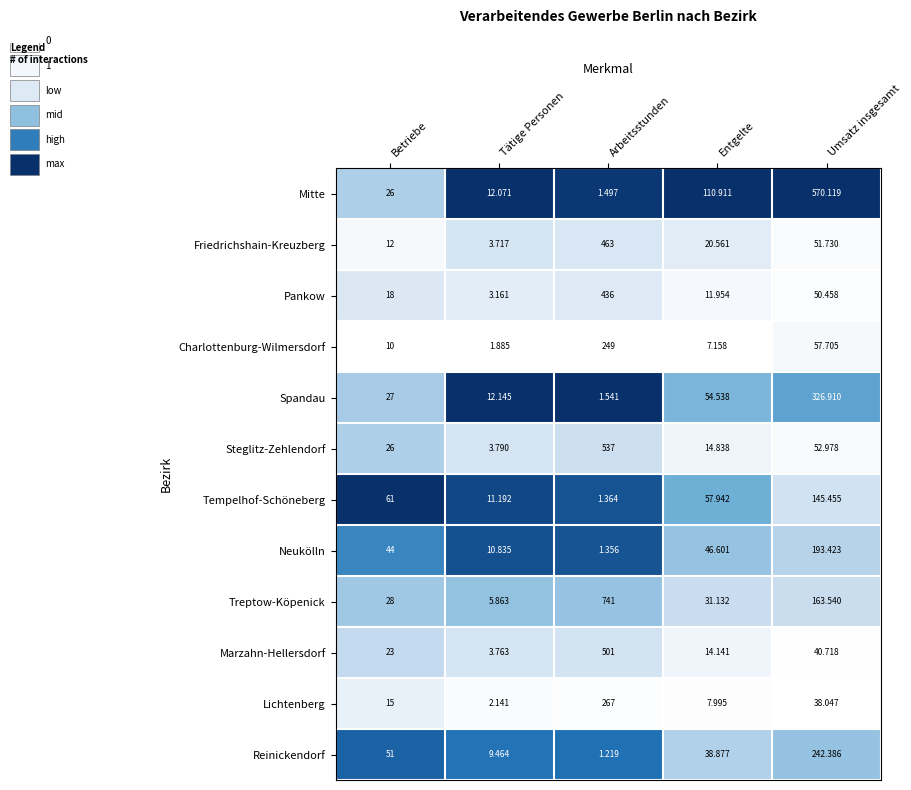

Which category has the lowest value in the Spandau series?

Arbeitsstunden